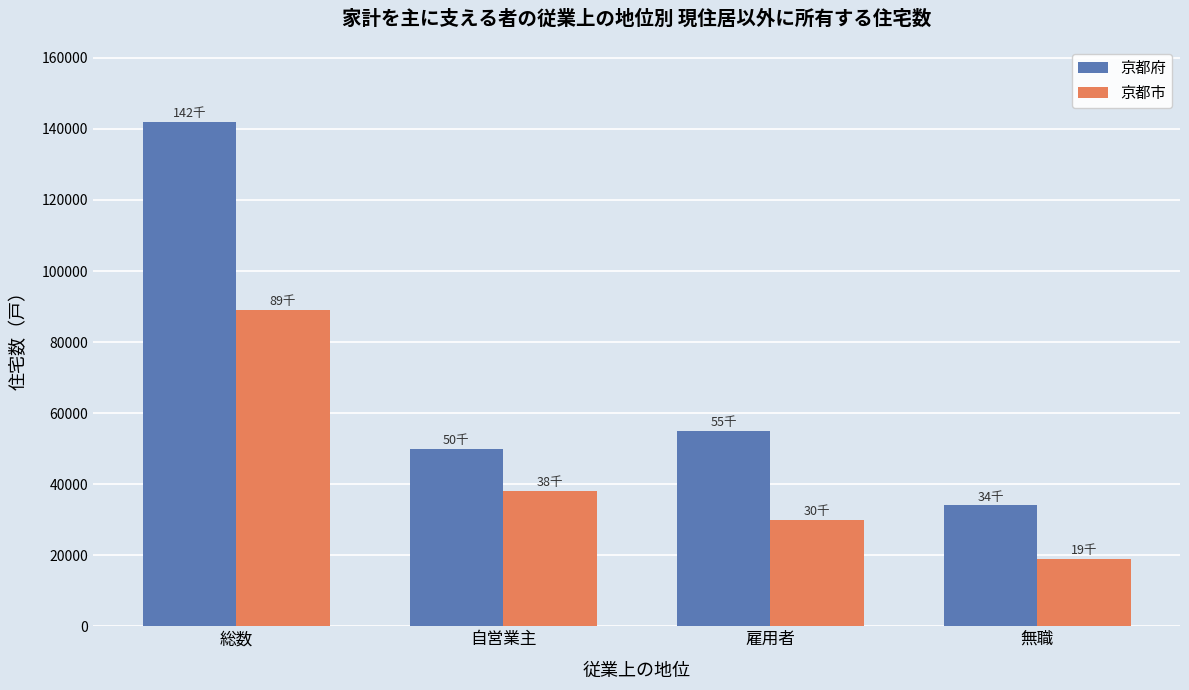

True or false: 京都市 has a value of 30000 at 雇用者.

True